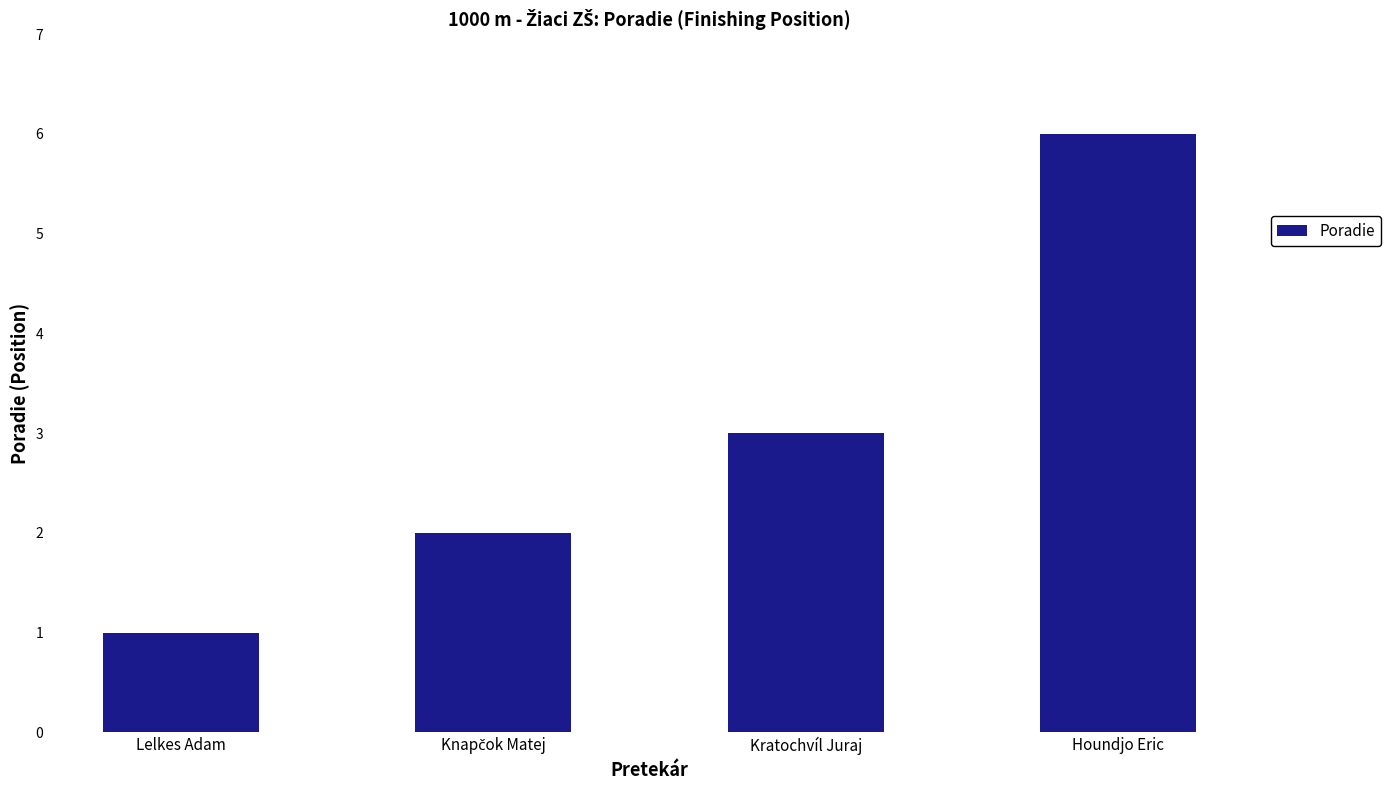

What is the difference between the maximum and minimum values?

5